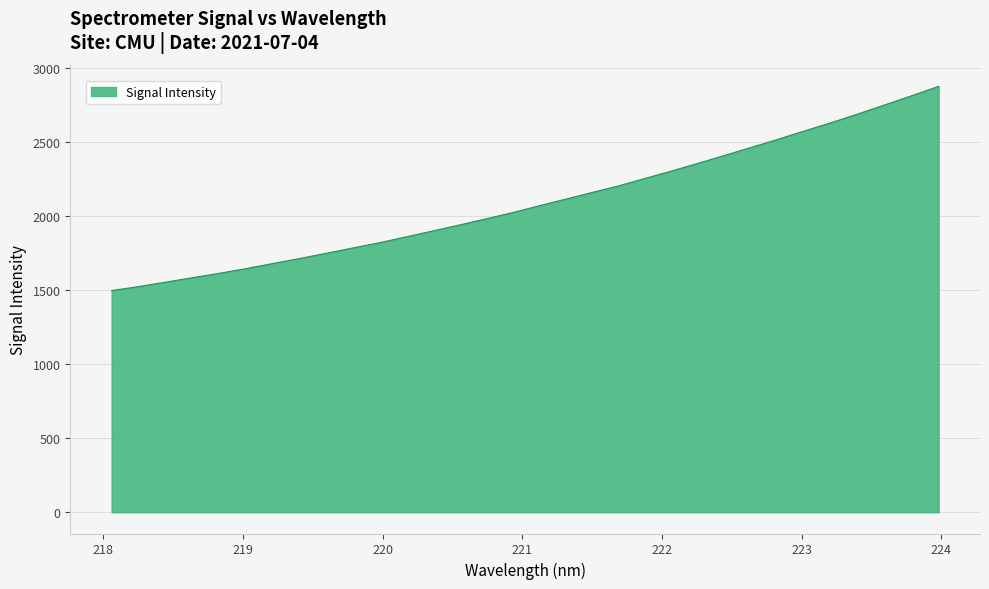

What is the smallest value displayed?

1497.8